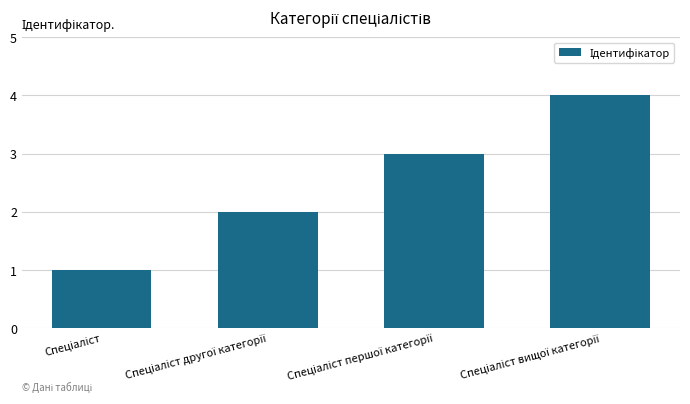

What is the difference between the maximum and minimum values?

3